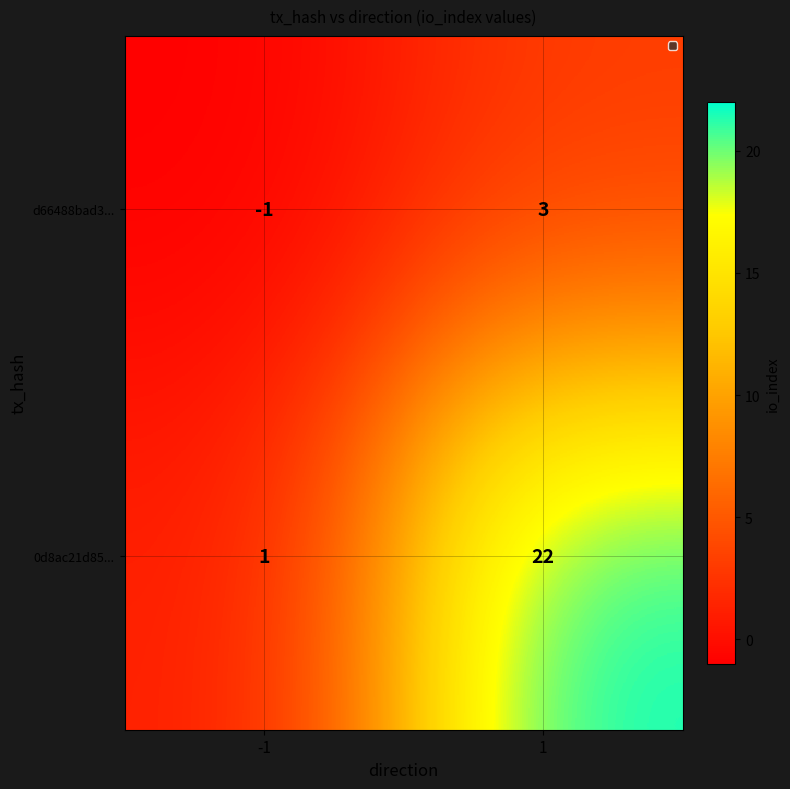

Reading left to right, what are all the values shown in this chart?

d66488bad3...: -1	3
0d8ac21d85...: 1	22